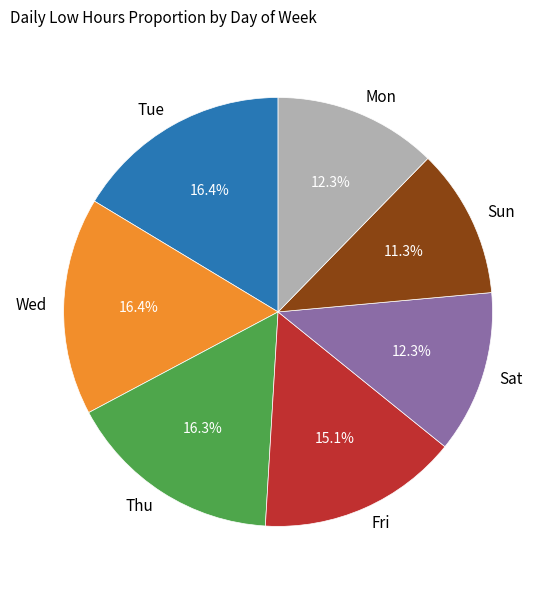

Does Tue account for over 50% of the chart?

No